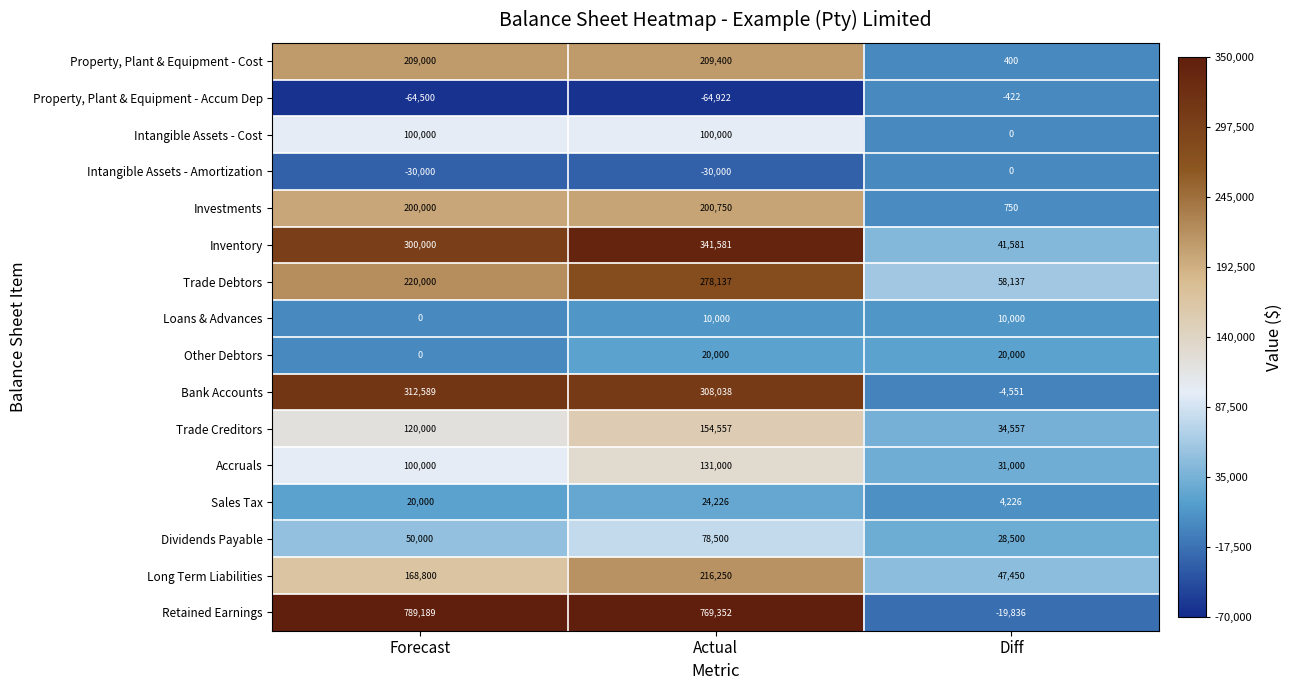

What is the sum of the Bank Accounts values at Forecast and Diff?

308038